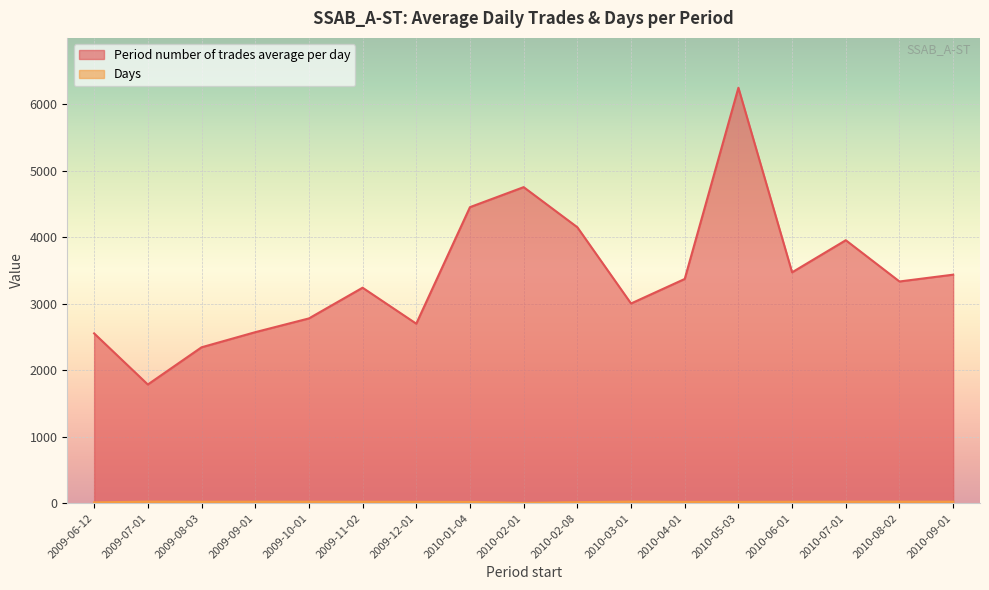

Reading left to right, list all the values displayed in this chart.

Period number of trades average per day: 2553.1	1784.6	2343.8	2571.3	2778.1	3240.0	2699.1	4451.6	4752.4	4149.5	3002.7	3371.5	6247.2	3471.5	3954.2	3333.7	3436.3
Days: 12.0	23.0	21.0	22.0	21.5	21.0	20.0	18.5	5.0	15.0	23.0	19.0	19.5	21.0	22.0	22.0	22.0